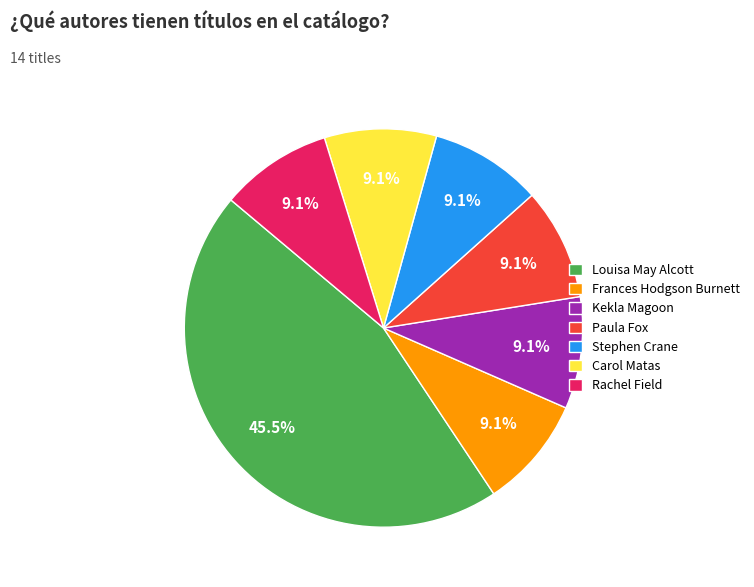

What is the largest slice in the pie chart?

Louisa May Alcott